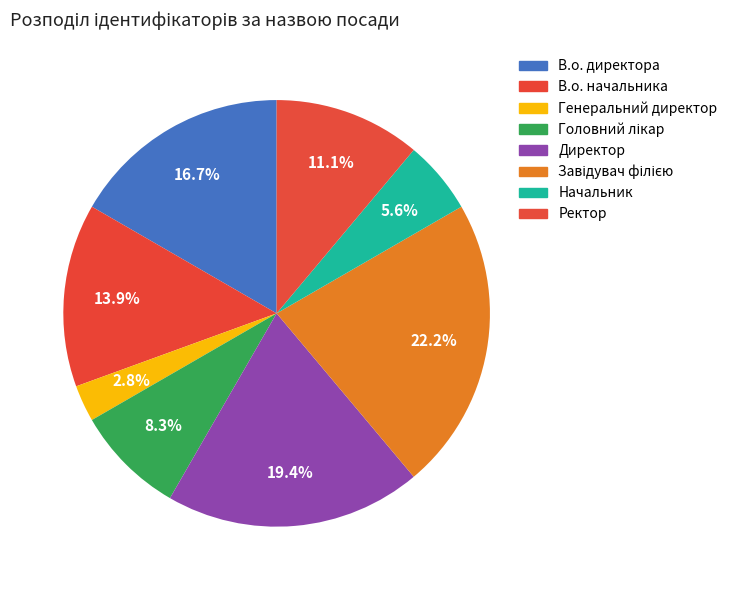

Which category has the biggest portion of the pie?

Завідувач філією